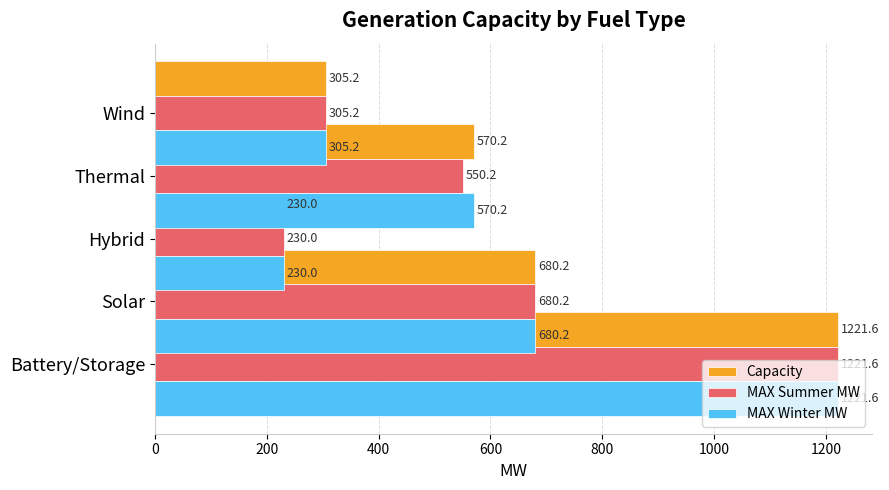

Are the bars grouped side by side (vs. stacked)?

Yes